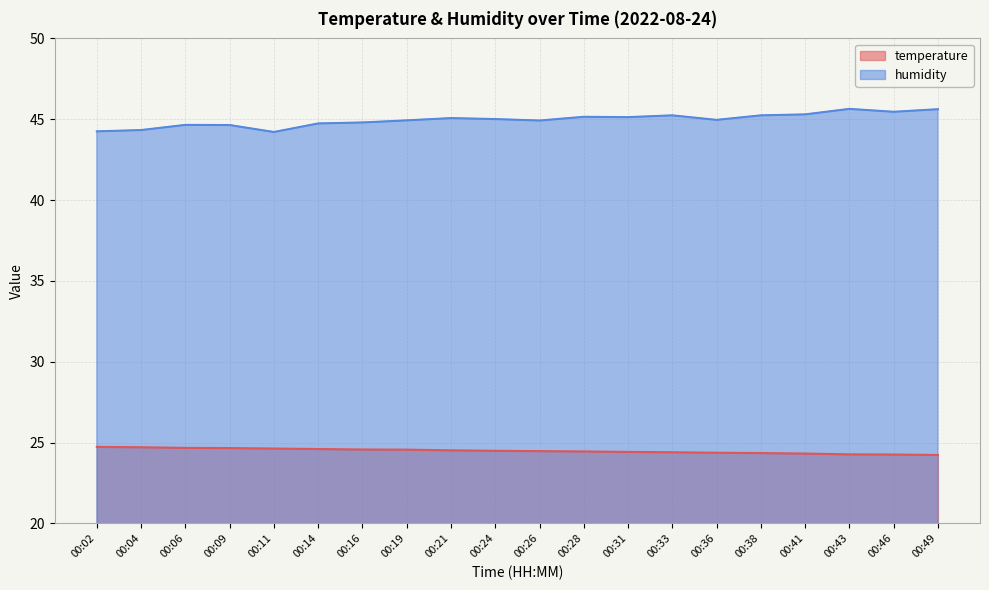

Which category has the highest value in the humidity series?

00:43